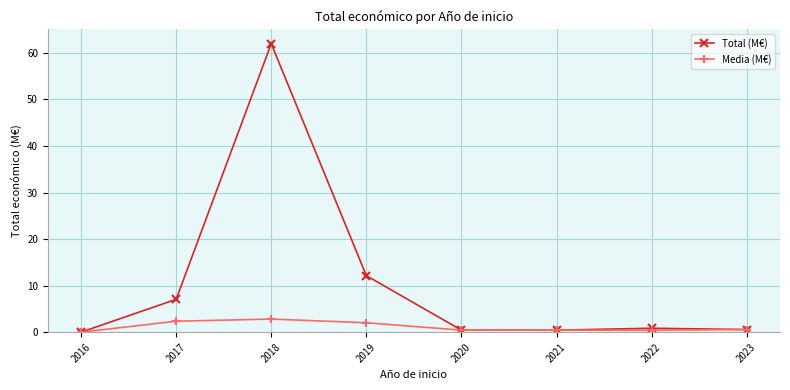

Which label corresponds to the largest value in the chart?

2018